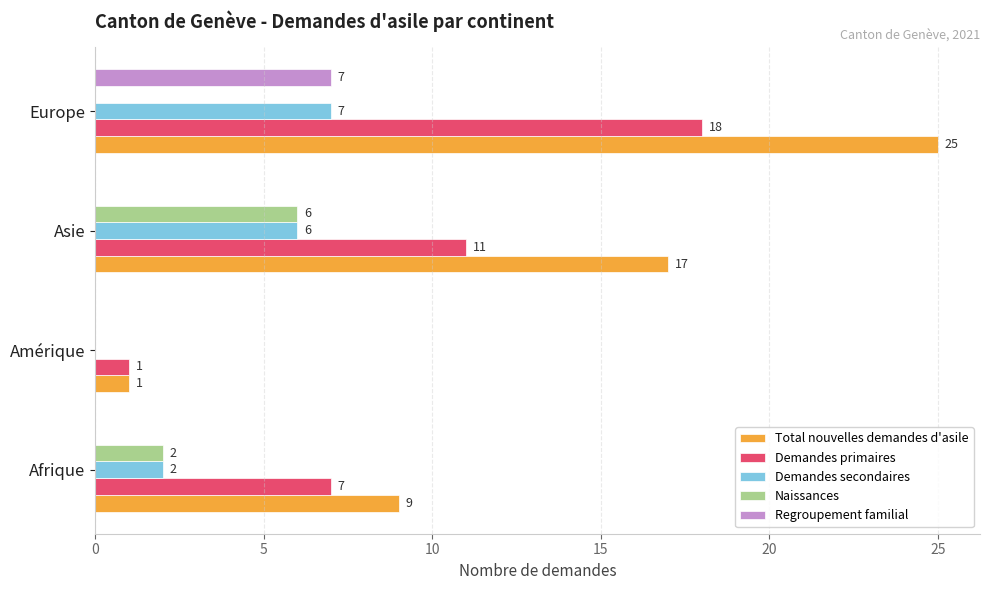

What is the sum of all Naissances values?

8